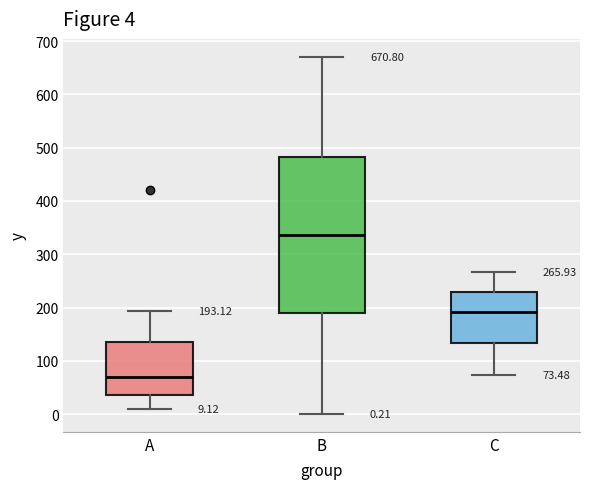

Which box has the lowest median line?

A